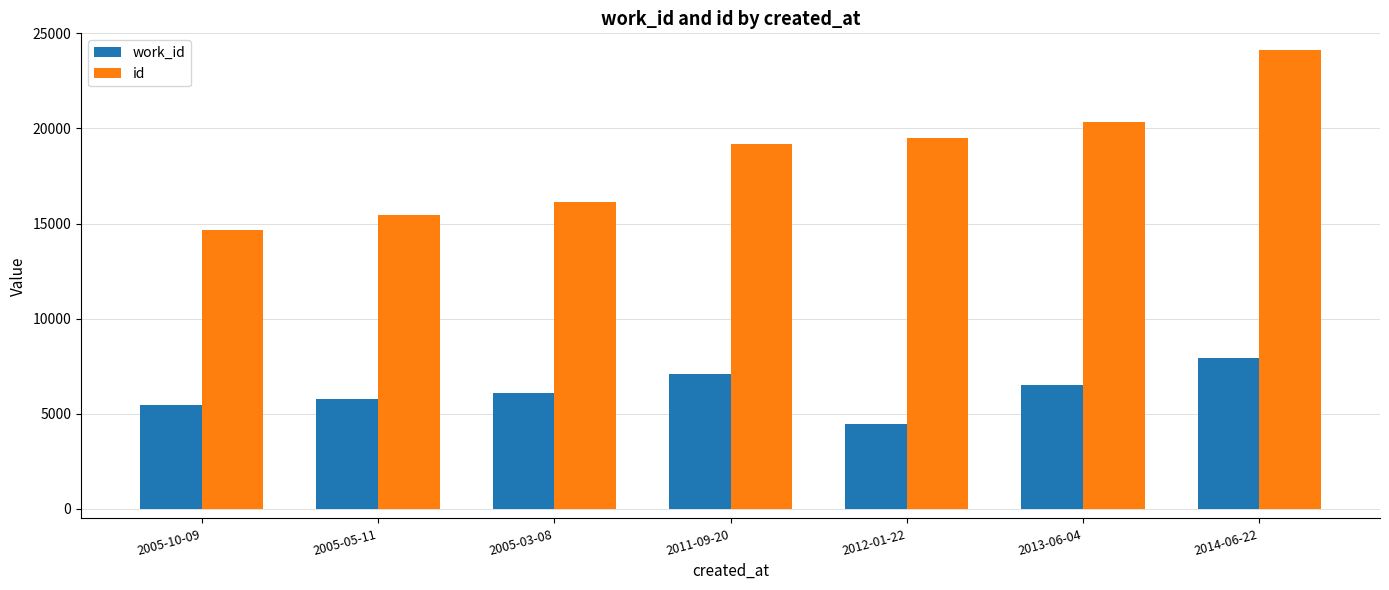

What is the label of the 1st bar from the right?

2014-06-22